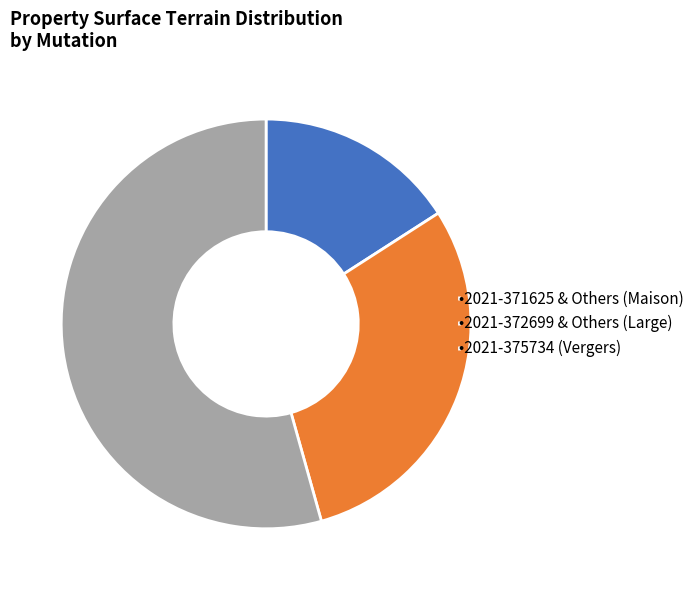

Which has a higher value, •2021-371625 & Others (Maison) or •2021-375734 (Vergers)?

•2021-375734 (Vergers)